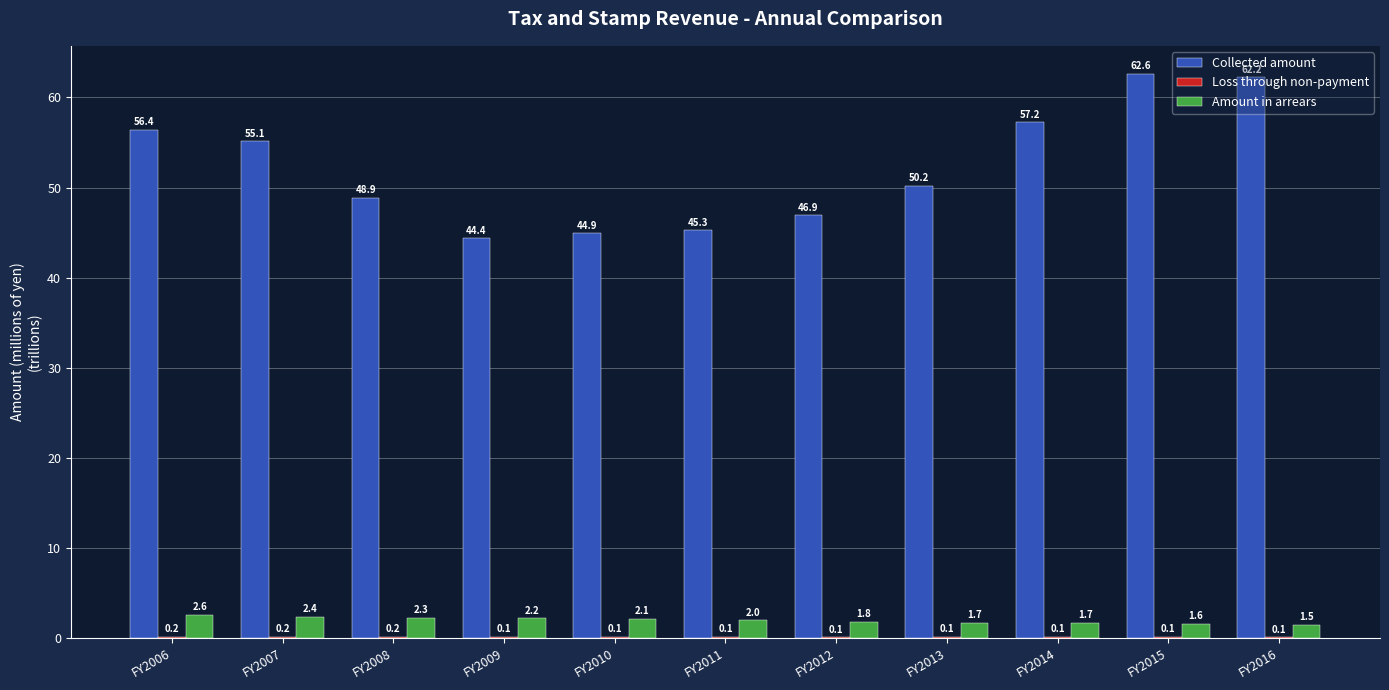

Which category has the highest value in the Amount in arrears series?

FY2006